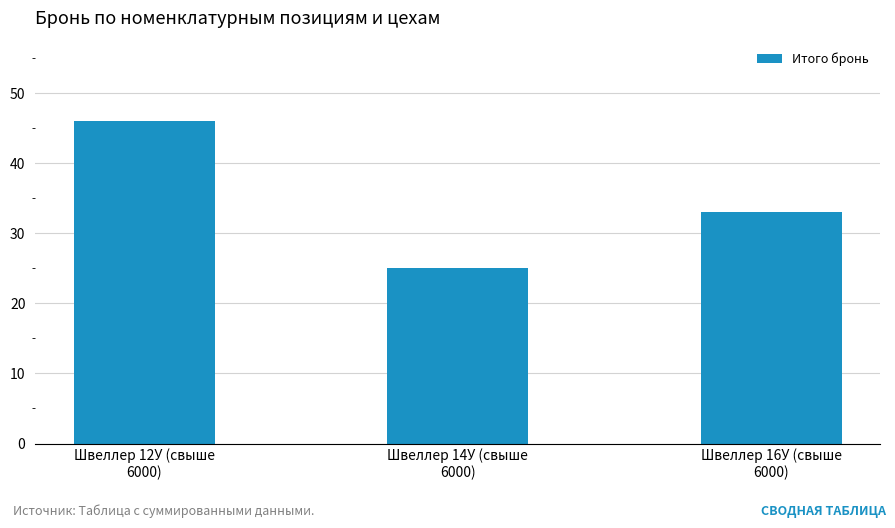

What is the average value?

35